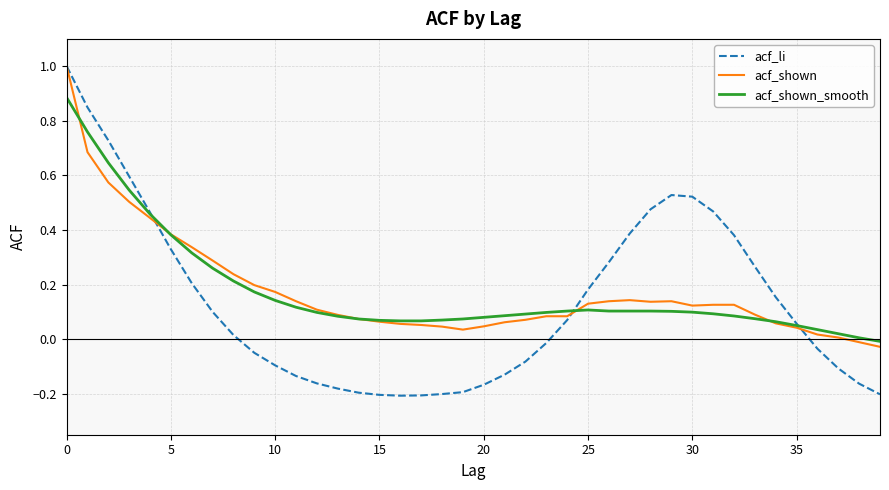

Which series has the widest spread of values?

acf_li